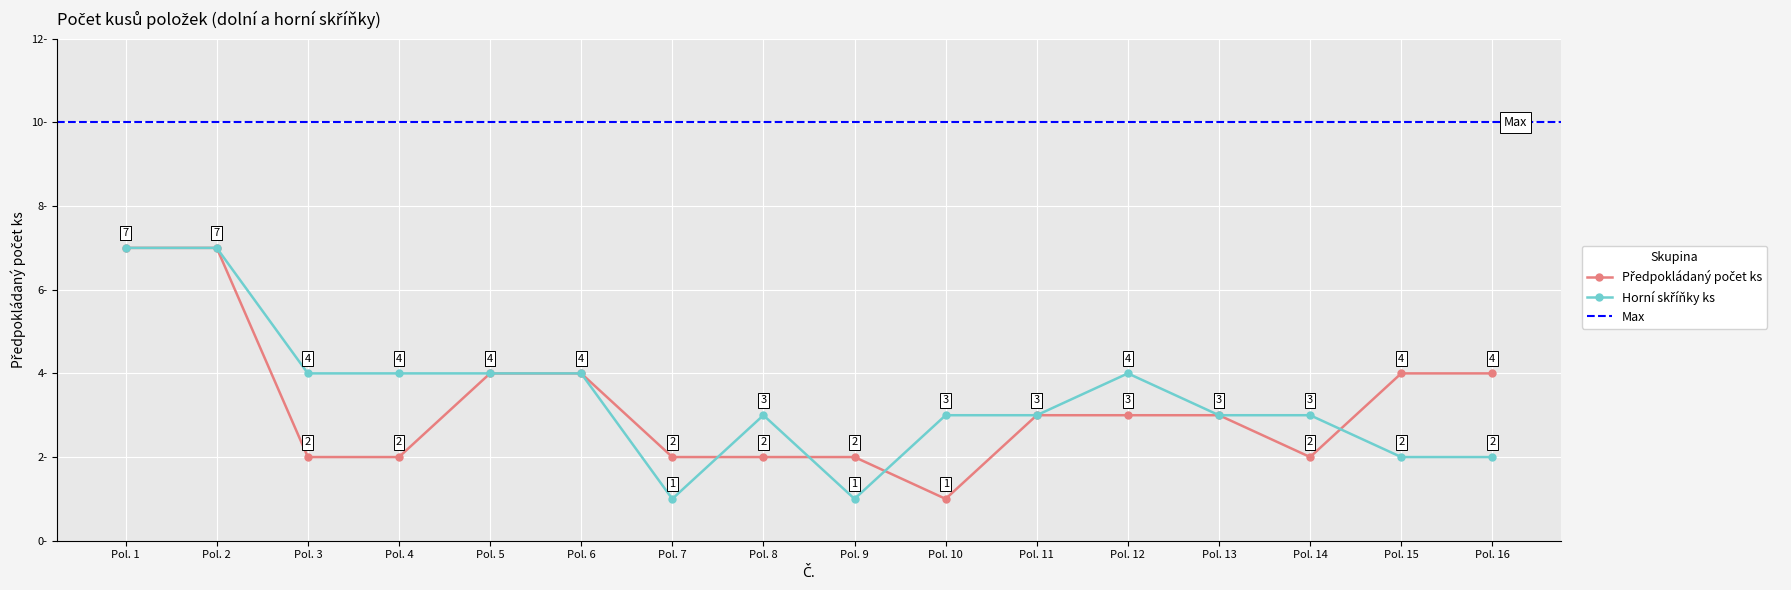

At which category does Předpokládaný počet ks reach its first local valley?

Pol. 10